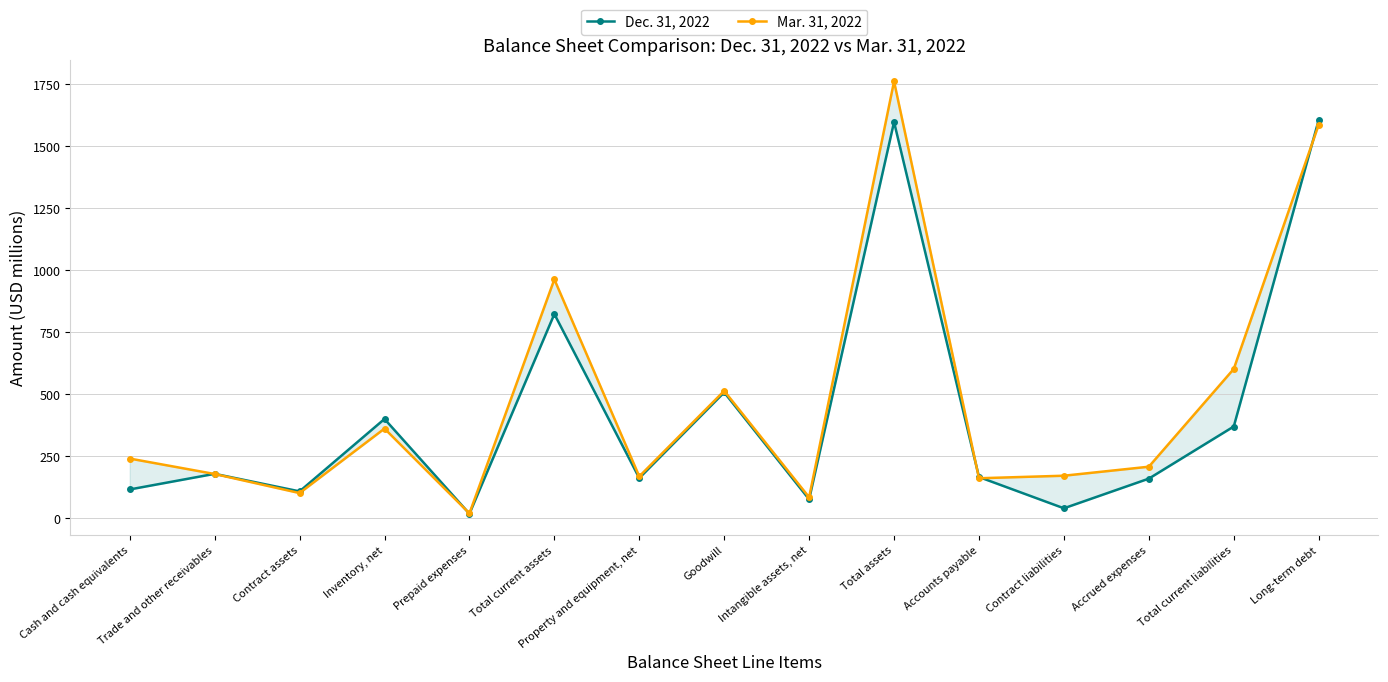

True or false: Mar. 31, 2022 has a value of 963.1 at Total current assets.

True